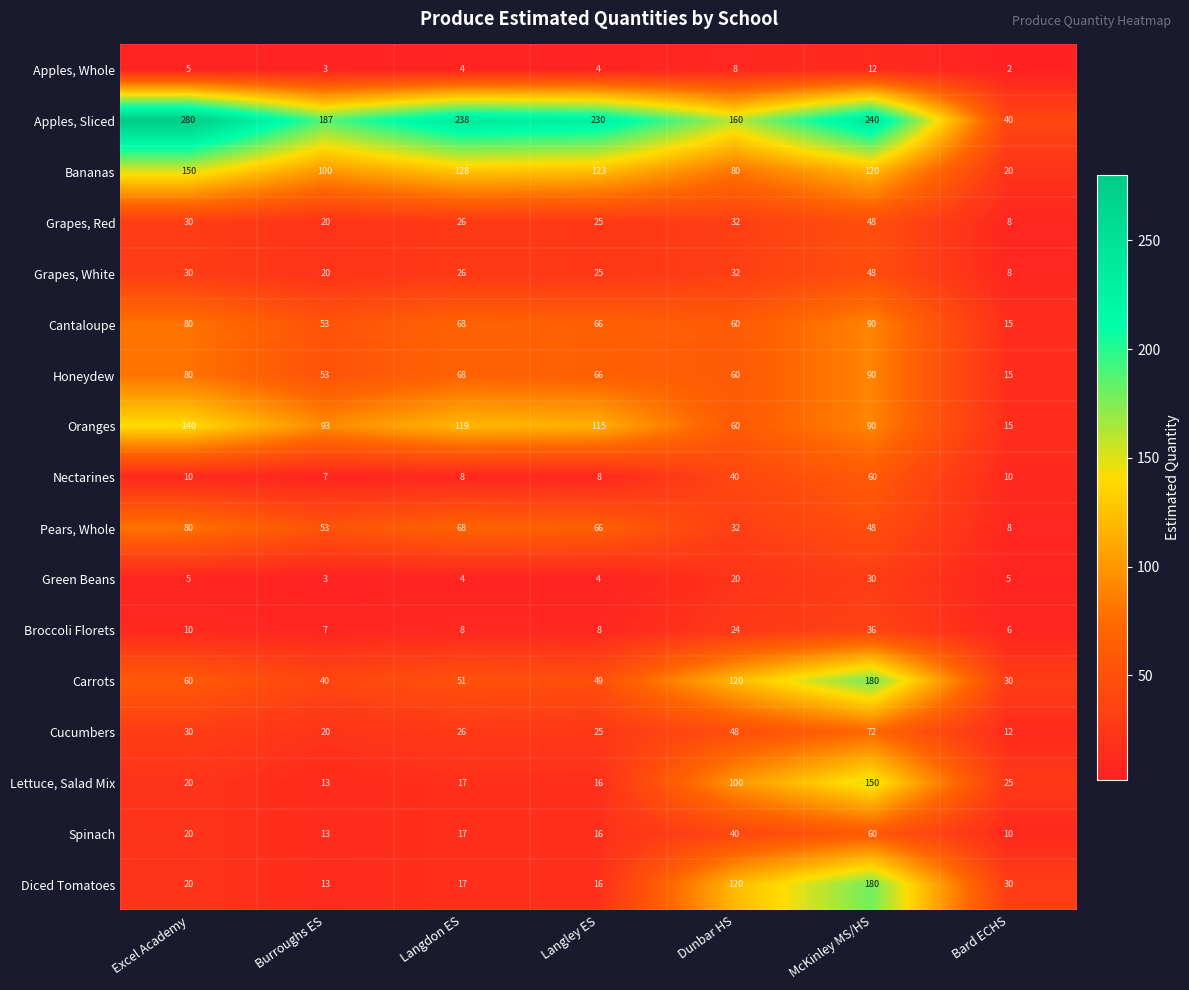

At which label does Grapes, Red first exceed 26?

Excel Academy